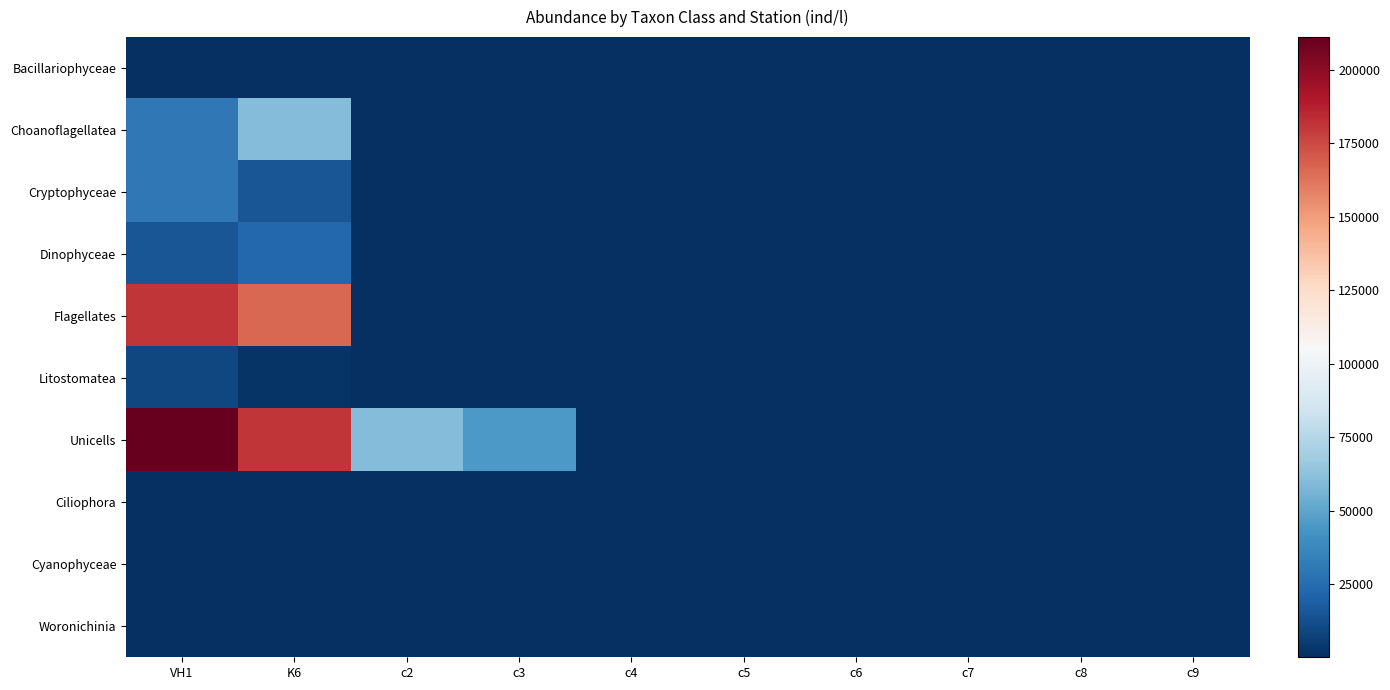

Reading right to left, what are all the values shown in this chart?

Bacillariophyceae: c9=0	c8=0	c7=0	c6=0	c5=0	c4=0	c3=0	c2=0	K6=185	VH1=555
Choanoflagellatea: c9=0	c8=0	c7=0	c6=0	c5=0	c4=0	c3=0	c2=0	K6=60336	VH1=30168
Cryptophyceae: c9=0	c8=0	c7=0	c6=0	c5=0	c4=0	c3=0	c2=0	K6=15084	VH1=30168
Dinophyceae: c9=0	c8=0	c7=0	c6=0	c5=0	c4=0	c3=185	c2=185	K6=22626	VH1=15084
Flagellates: c9=0	c8=0	c7=0	c6=0	c5=0	c4=0	c3=0	c2=0	K6=165924	VH1=181008
Litostomatea: c9=0	c8=0	c7=0	c6=0	c5=0	c4=0	c3=555	c2=370	K6=2405	VH1=9620
Unicells: c9=0	c8=0	c7=0	c6=0	c5=0	c4=0	c3=45252	c2=60336	K6=181008	VH1=211176
Ciliophora: c9=0	c8=0	c7=0	c6=0	c5=0	c4=0	c3=0	c2=0	K6=555	VH1=0
Cyanophyceae: c9=0	c8=0	c7=0	c6=0	c5=0	c4=0	c3=0	c2=0	K6=0	VH1=0
Woronichinia: c9=0	c8=0	c7=0	c6=0	c5=0	c4=0	c3=0	c2=0	K6=0	VH1=0